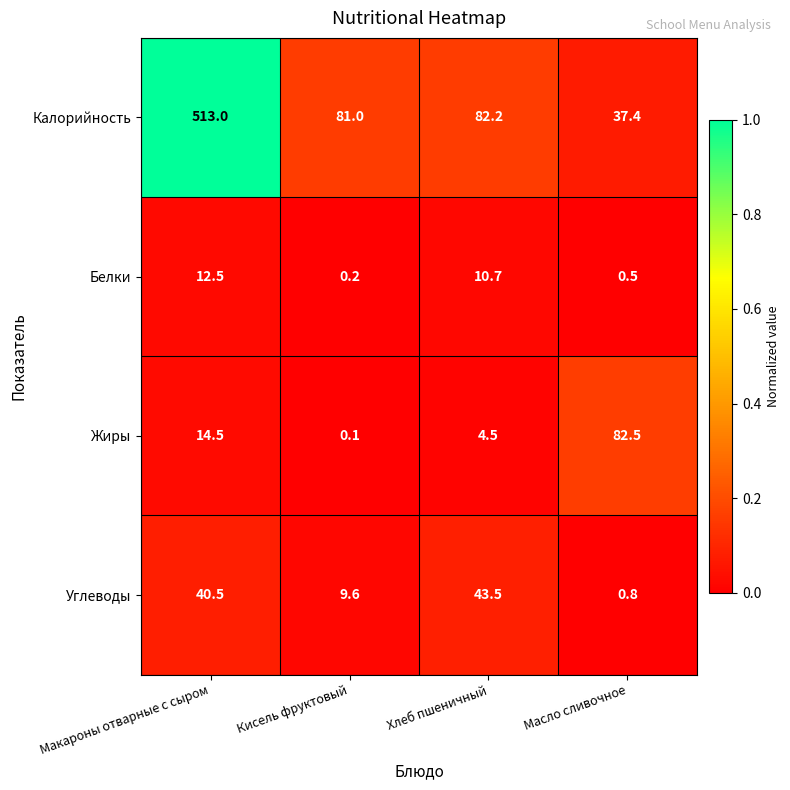

Reading right to left, list all the values displayed in this chart.

Калорийность: 37.4	82.2	81.0	513.0
Белки: 0.5	10.7	0.2	12.5
Жиры: 82.5	4.5	0.1	14.5
Углеводы: 0.8	43.5	9.6	40.5